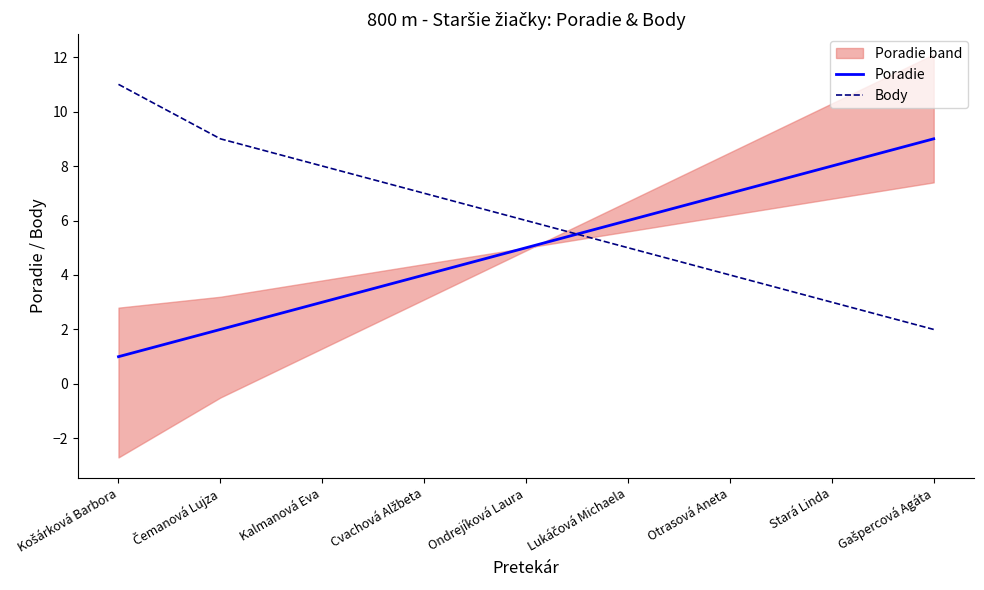

What is the label of the 9th point from the right?

Košárková Barbora